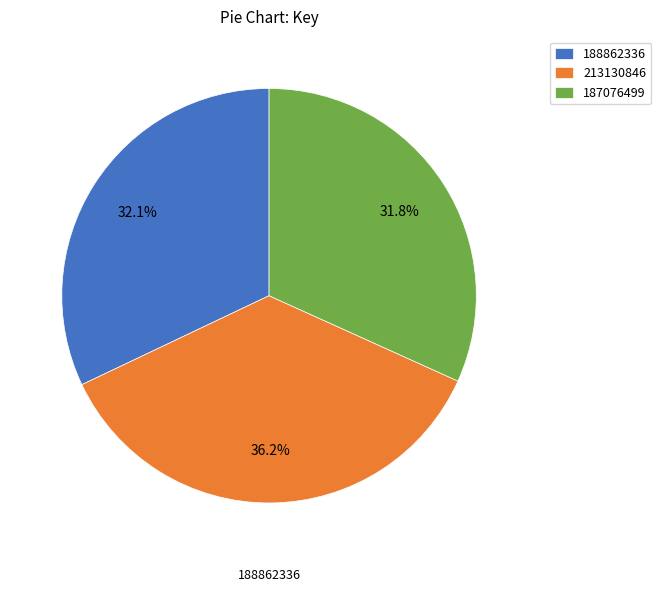

To the nearest percent, what portion does 213130846 represent?

36%